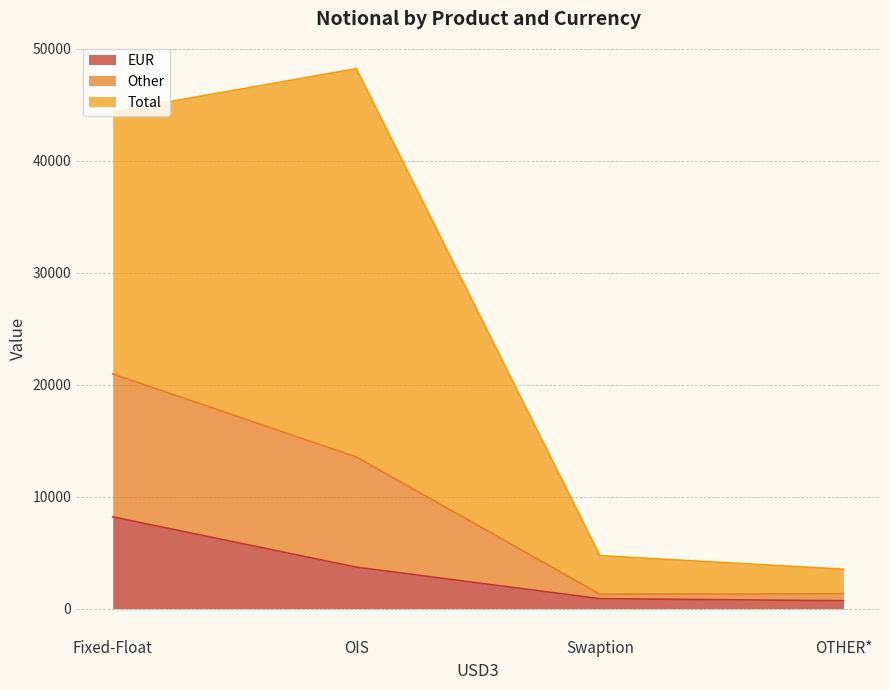

What is the sum of all Other values?

37115